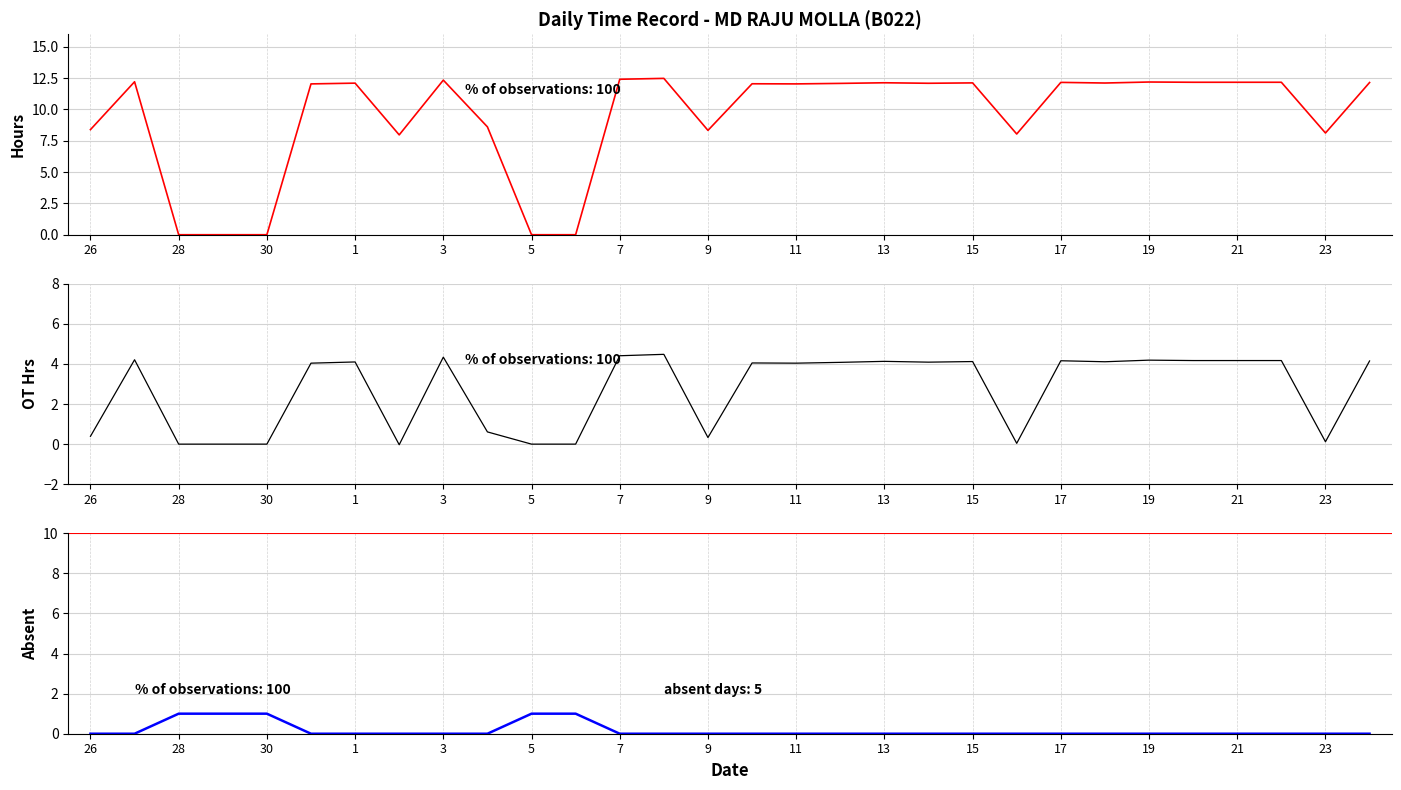

Does the chart have visible grid lines?

Yes